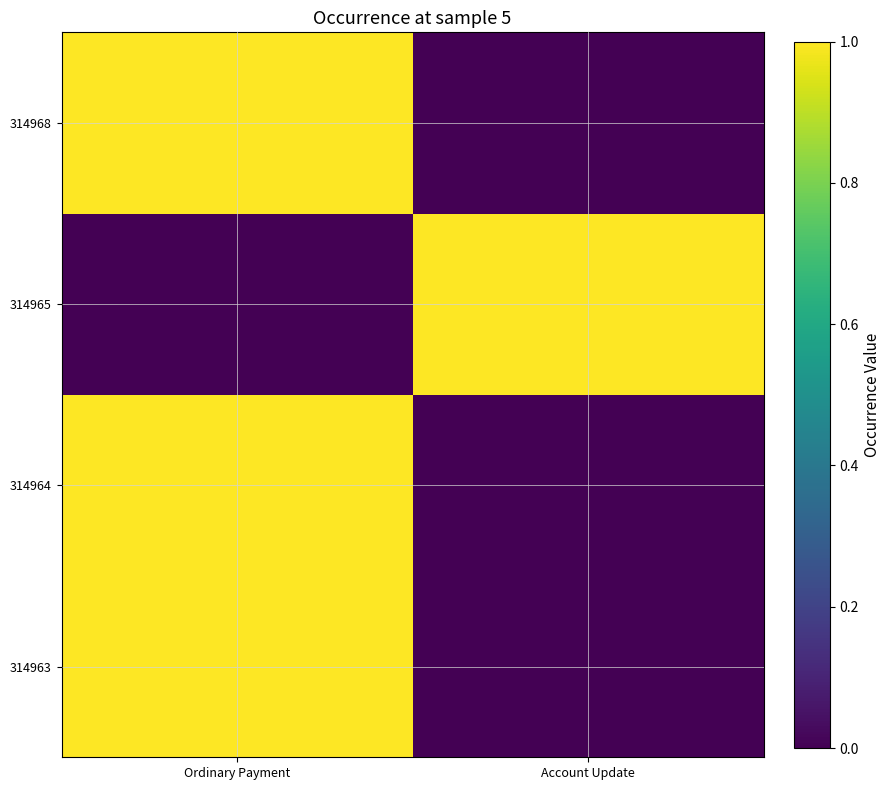

Reading right to left, what are all the values shown in this chart?

314963: Account Update=0	Ordinary Payment=1
314964: Account Update=0	Ordinary Payment=1
314965: Account Update=1	Ordinary Payment=0
314968: Account Update=0	Ordinary Payment=1